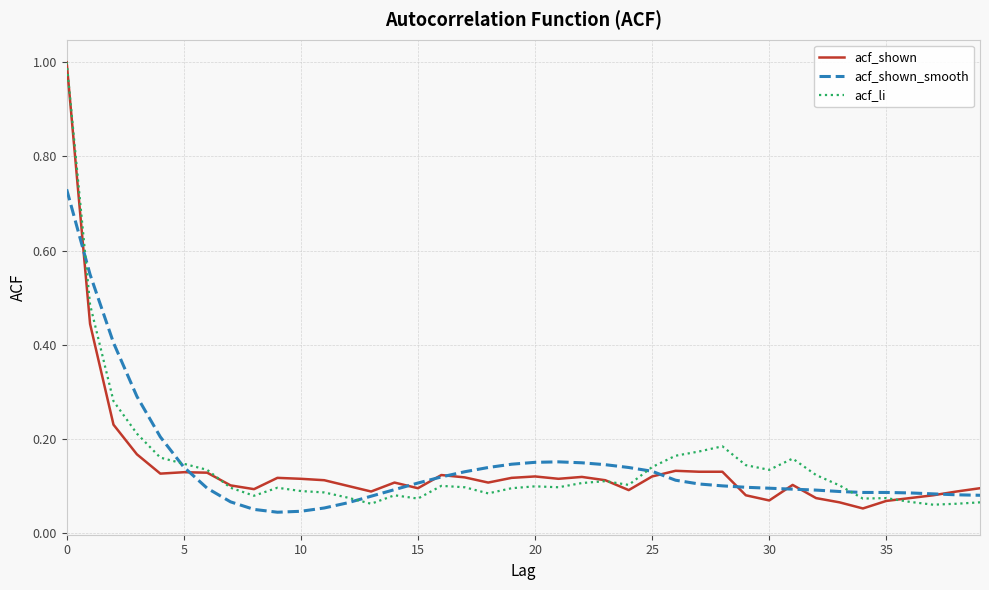

What is the maximum value shown in the chart?

1.0